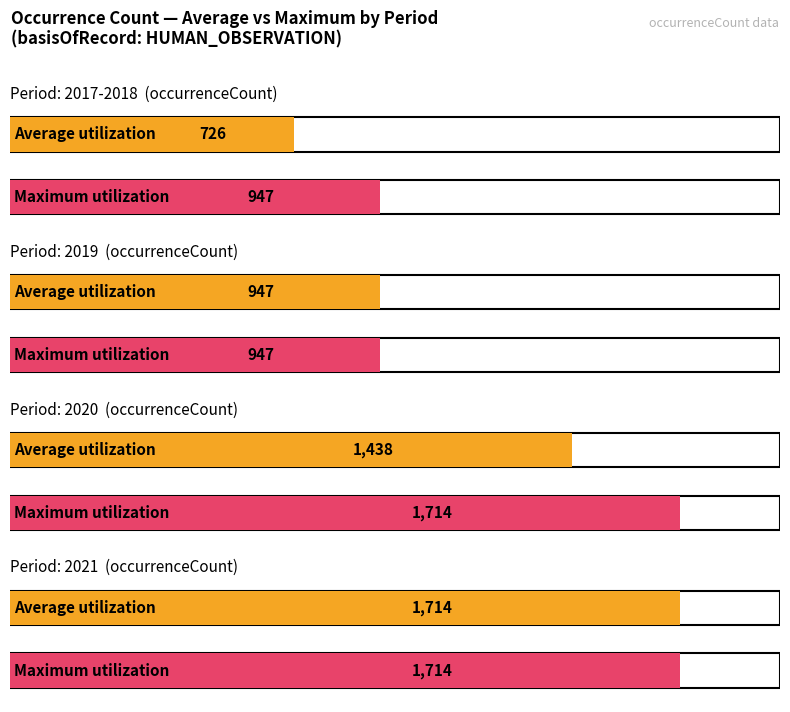

What is the minimum value for Maximum utilization?

947